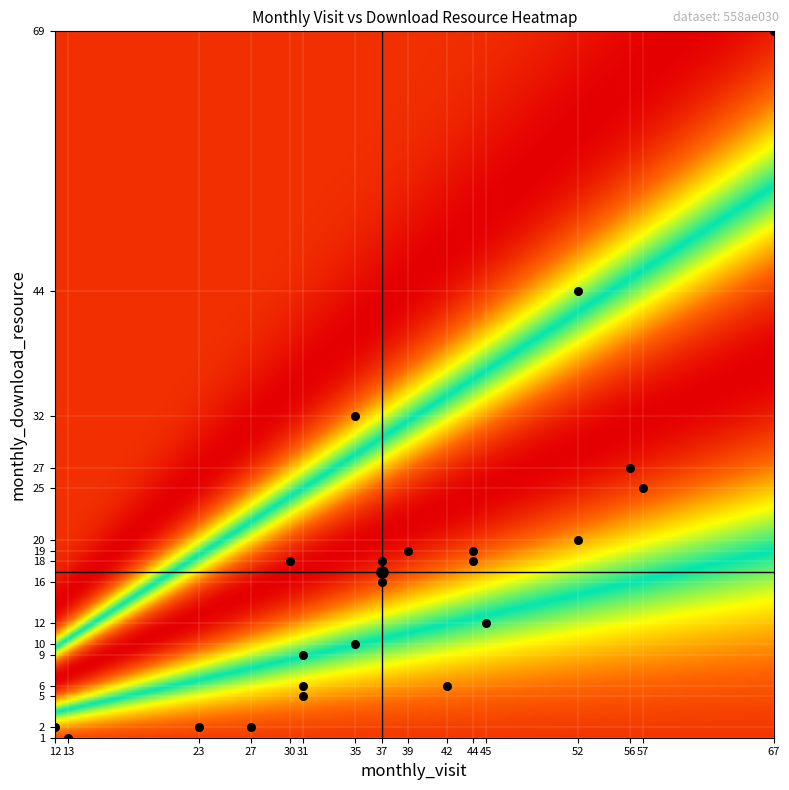

What is the range of Y values (max minus min)?

68